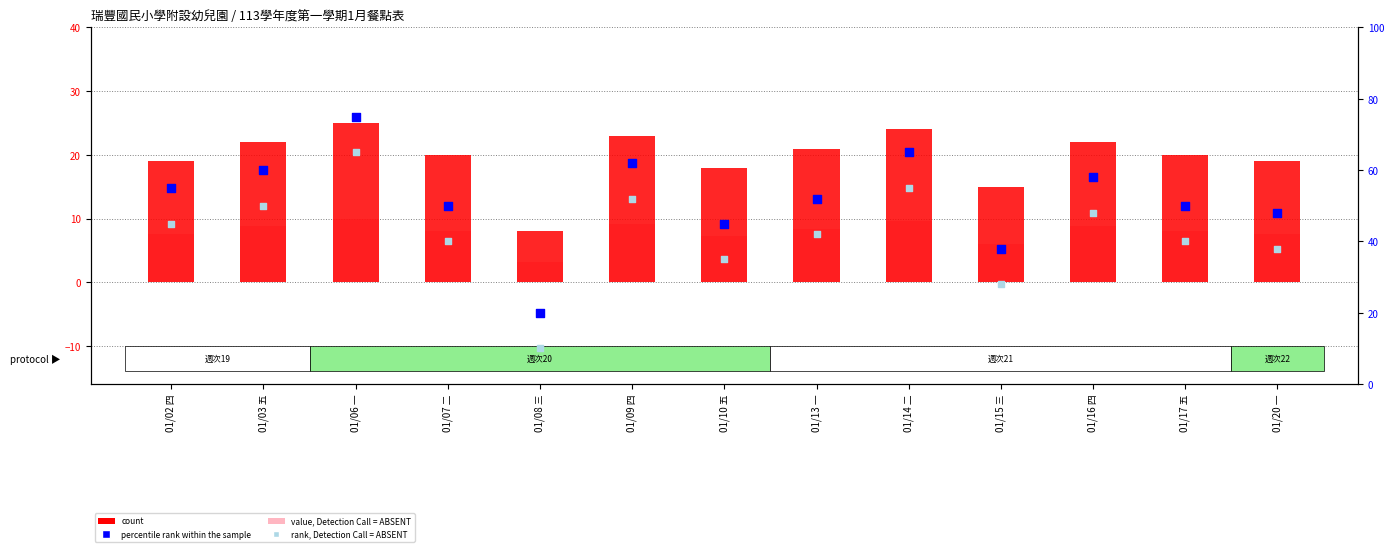

Which series reaches the minimum Y coordinate?

value, Detection Call = ABSENT